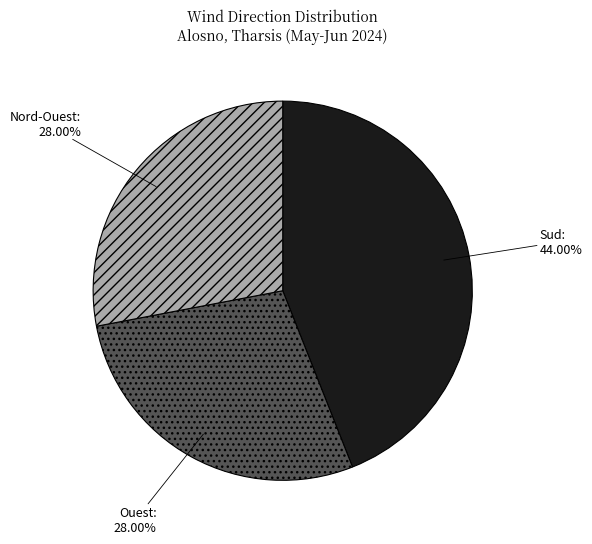

Does Nord-Ouest represent more than half of the total?

No